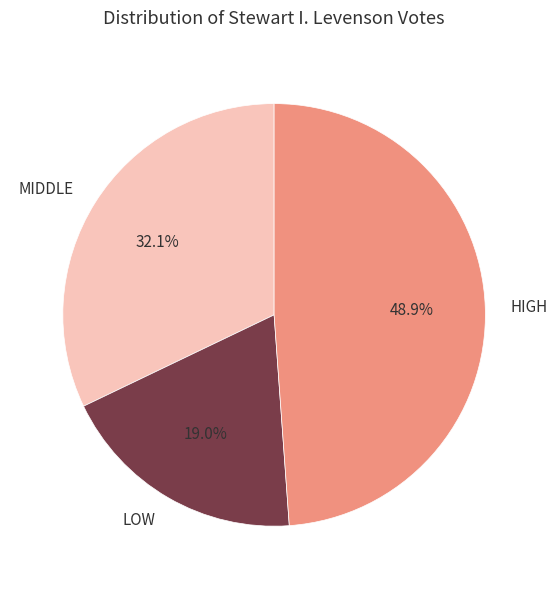

What portion of the pie excludes HIGH?

51.1%